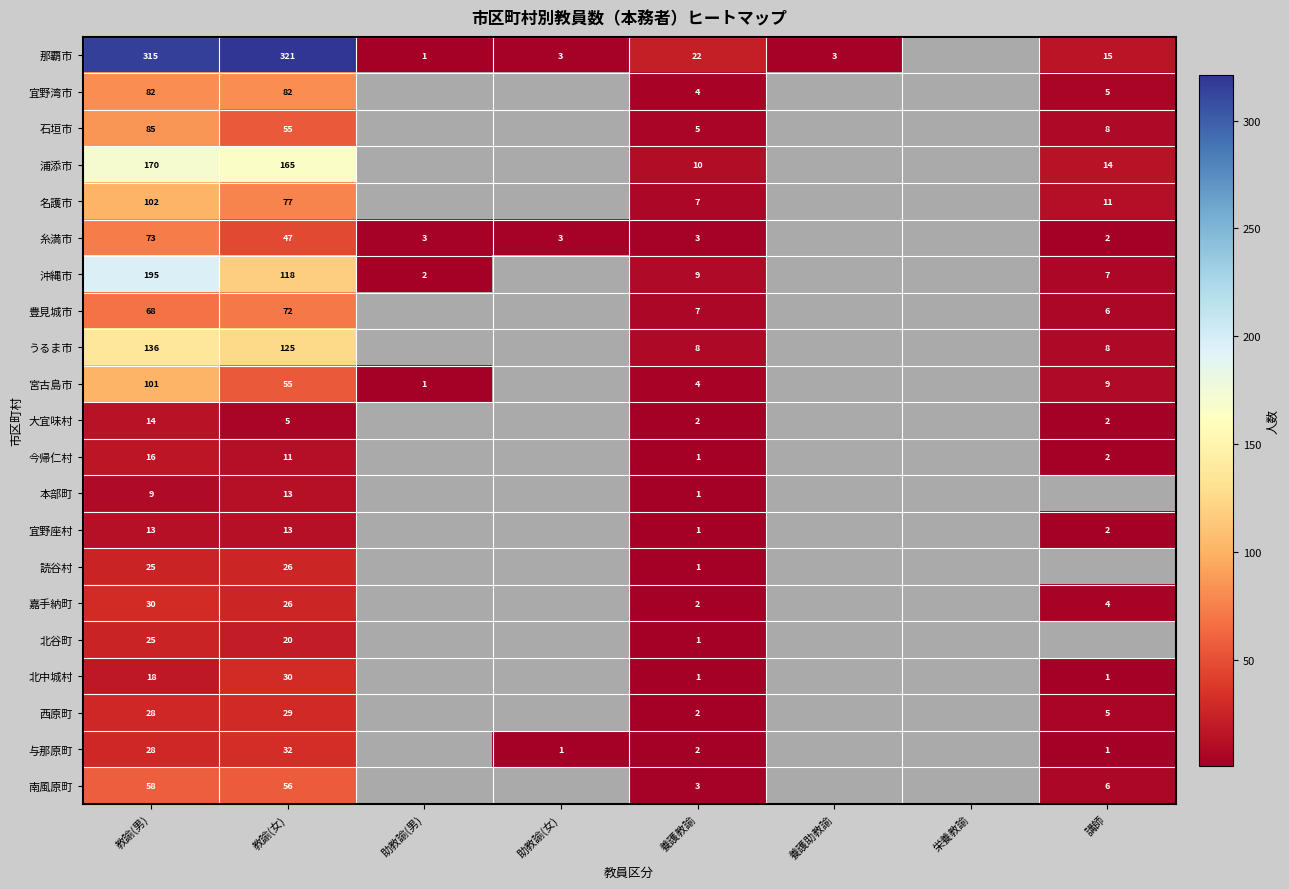

Is it true that 南風原町 equals 6 at 講師?

True